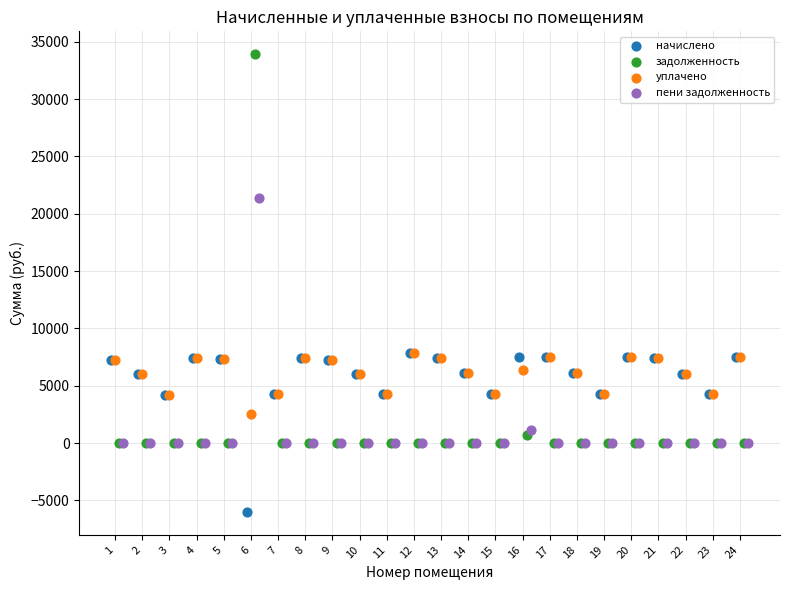

What are all the series names shown in the legend?

начислено, задолженность, уплачено, пени задолженность